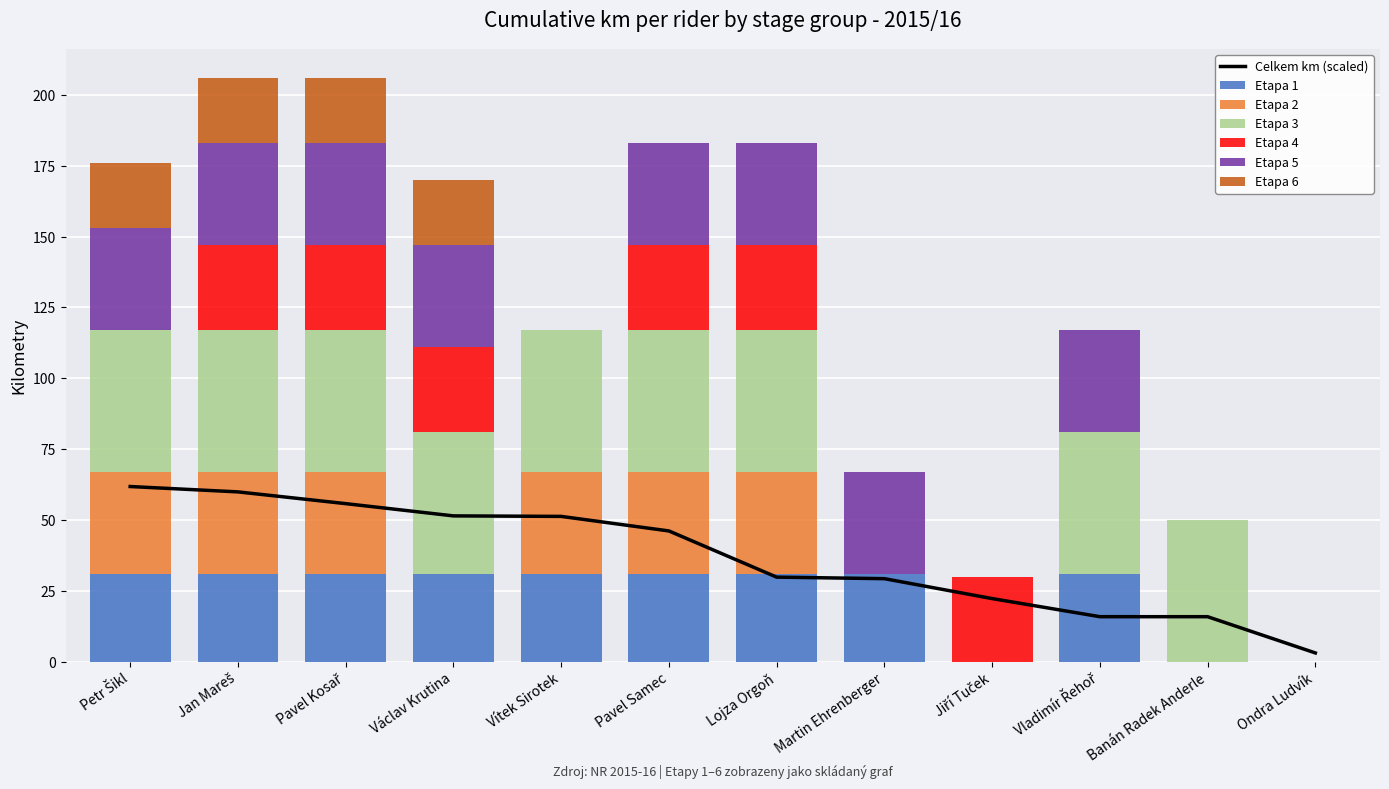

What position from the left is Lojza Orgoň?

7